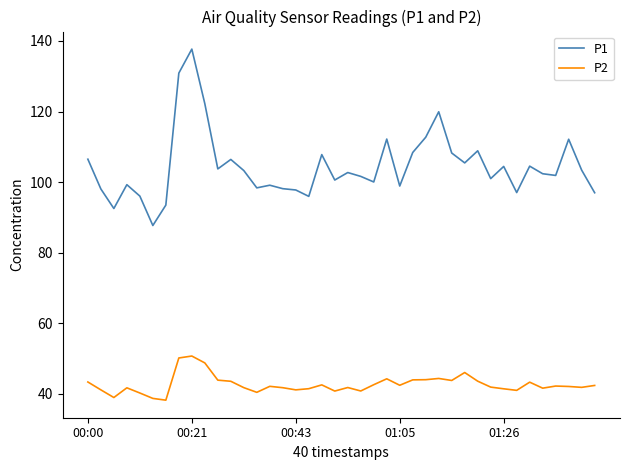

Which series has the largest total across all categories?

P1